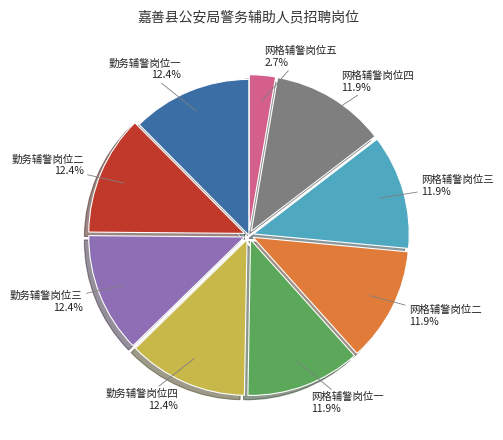

Combined, do 网格辅警岗位二 and 网格辅警岗位四 account for over 50%?

No